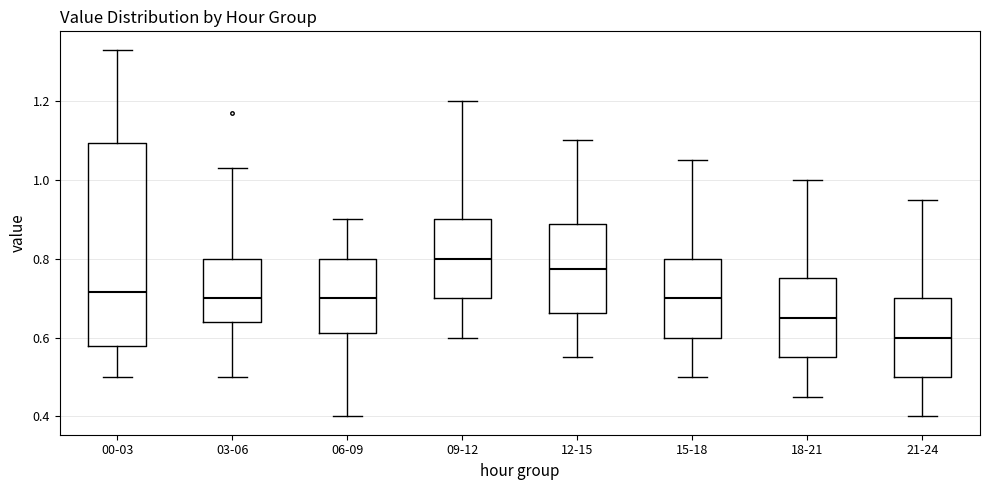

Reading left to right, read every box against the y-axis: the position of its median line, the range the box covers, and the ends of its whiskers. The values are not printed on the chart, so give them approximately, as read against the axis.

00-03: median 0.72, box 0.58 to 1.10, whiskers 0.50 to 1.34
03-06: median 0.70, box 0.64 to 0.80, whiskers 0.50 to 1.04
06-09: median 0.70, box 0.62 to 0.80, whiskers 0.40 to 0.90
09-12: median 0.80, box 0.70 to 0.90, whiskers 0.60 to 1.20
12-15: median 0.78, box 0.66 to 0.88, whiskers 0.56 to 1.10
15-18: median 0.70, box 0.60 to 0.80, whiskers 0.50 to 1.06
18-21: median 0.66, box 0.56 to 0.76, whiskers 0.46 to 1.00
21-24: median 0.60, box 0.50 to 0.70, whiskers 0.40 to 0.96